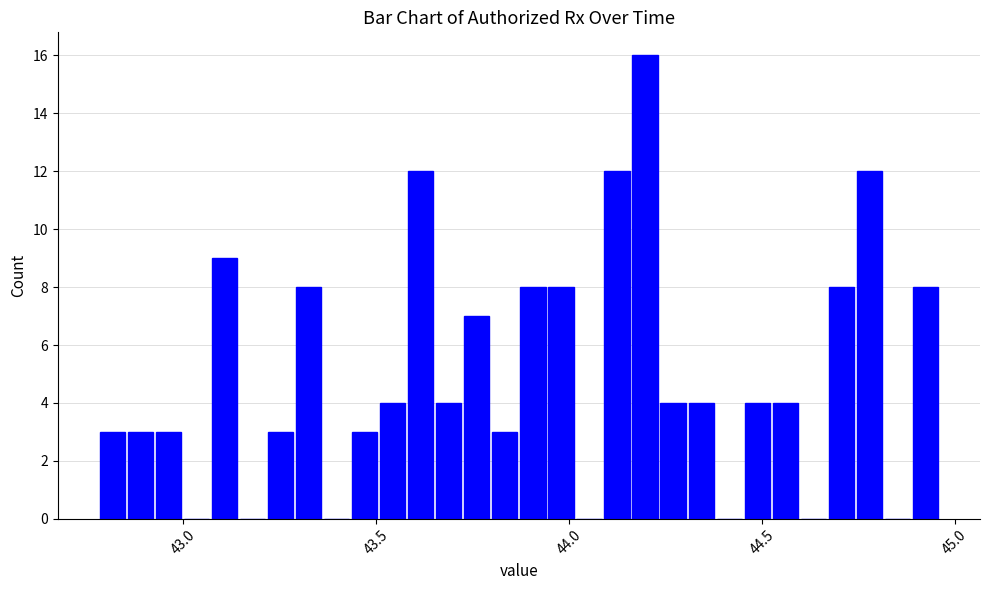

Read against the x-axis, roughly where is the centre of the tallest bar?

44.20